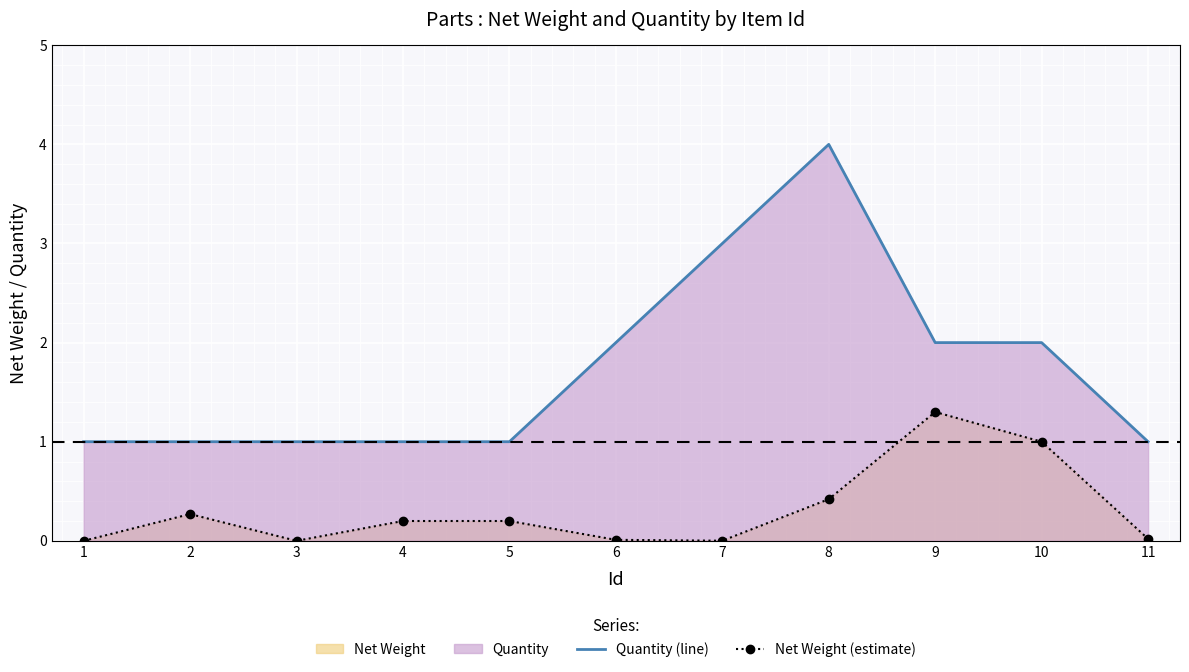

At which category does Net Weight (estimate) reach its first local valley?

3